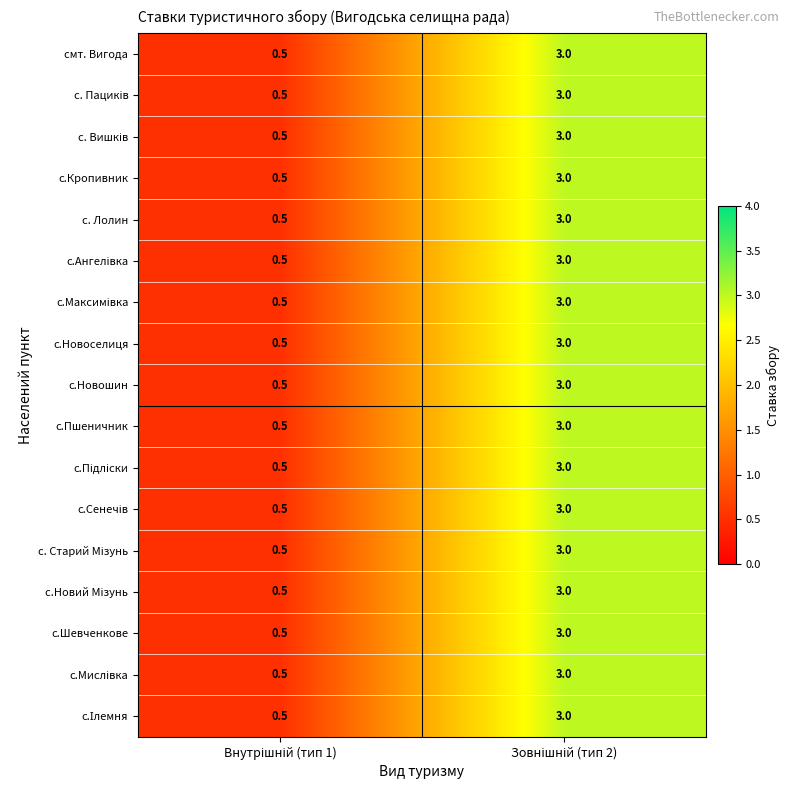

How many data points does each series have?

2